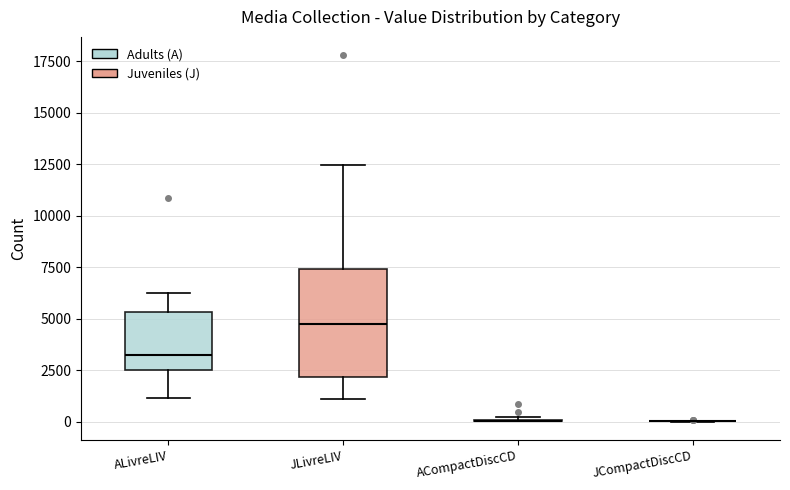

Reading left to right, read every box against the y-axis: the position of its median line, the range the box covers, and the ends of its whiskers. The values are not printed on the chart, so give them approximately, as read against the axis.

ALivreLIV: median 3000, box 2500 to 5500, whiskers 1000 to 6000
JLivreLIV: median 4500, box 2000 to 7500, whiskers 1000 to 12500
ACompactDiscCD: box collapsed to a line at 0, whiskers 0 to 0
JCompactDiscCD: box collapsed to a line at 0, whiskers 0 to 0